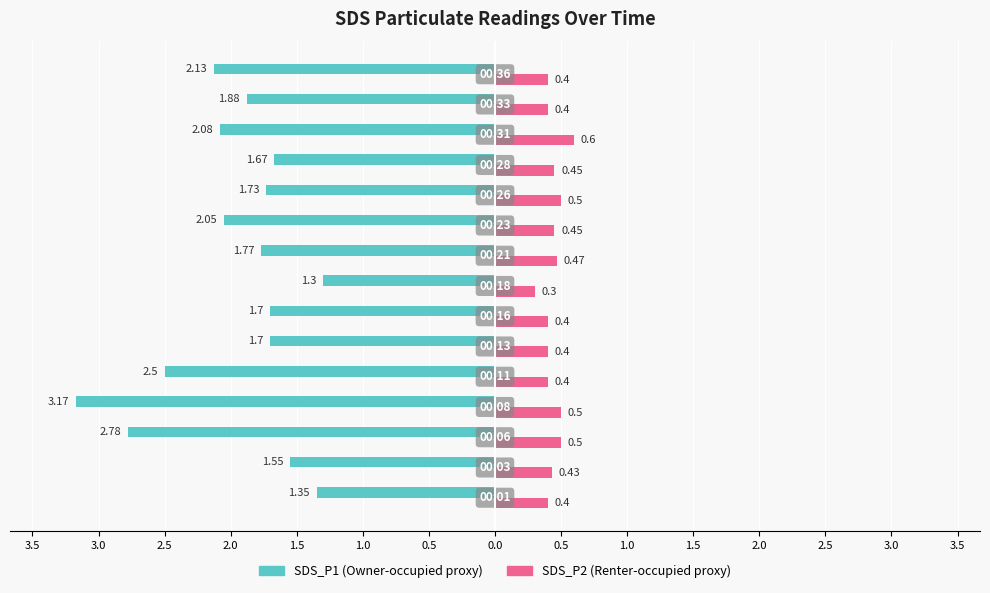

The value of SDS_P1 at 2.0 is -0.8. True or false?

False